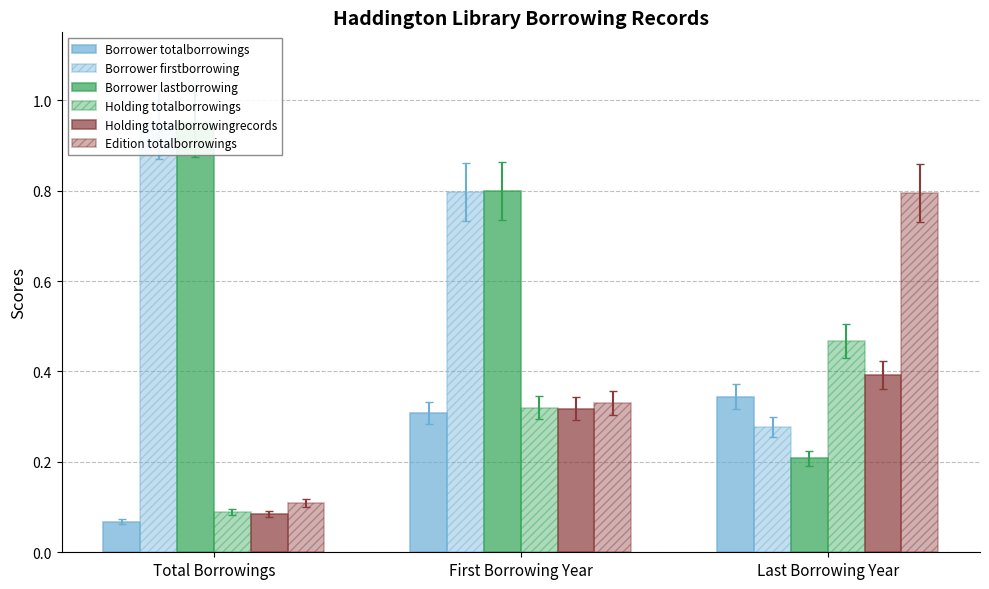

List the labels in order of Borrower firstborrowing value, largest first.

Total Borrowings, First Borrowing Year, Last Borrowing Year